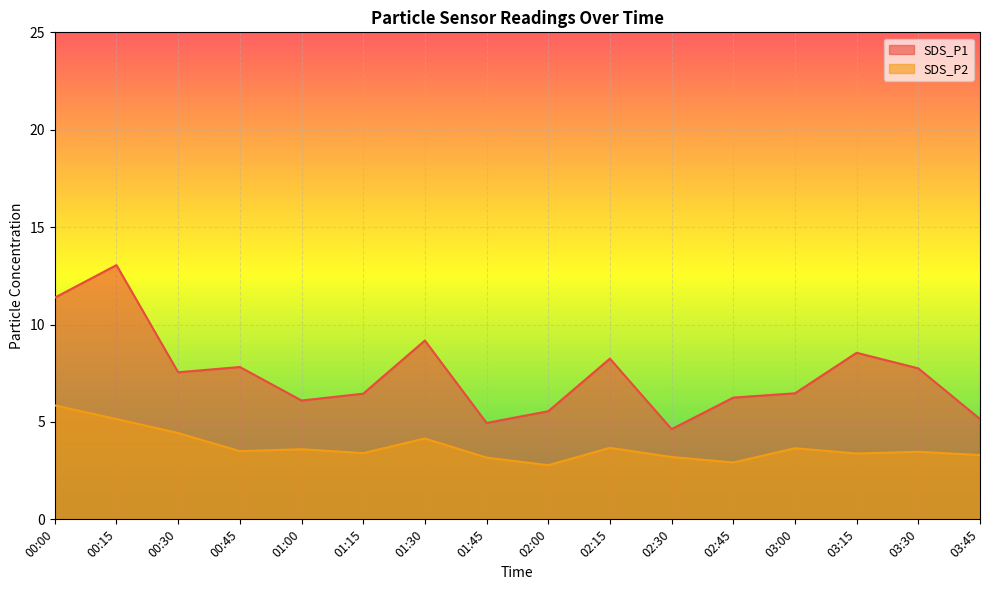

How many interior local valleys does the SDS_P2 series have?

5